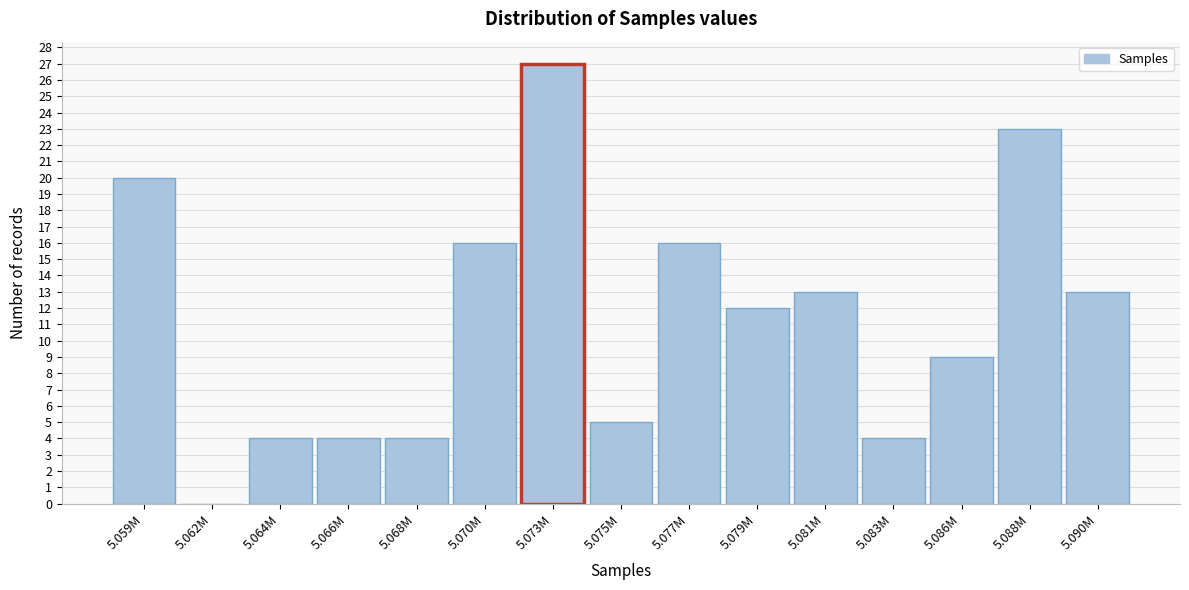

Reading left to right, what are all the values shown in this chart?

5.059M=20	5.062M=0	5.064M=4	5.066M=4	5.068M=4	5.070M=16	5.073M=27	5.075M=5	5.077M=16	5.079M=12	5.081M=13	5.083M=4	5.086M=9	5.088M=23	5.090M=13